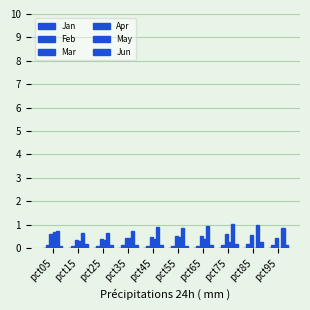

How many Jun values are between 0 and 1?

10